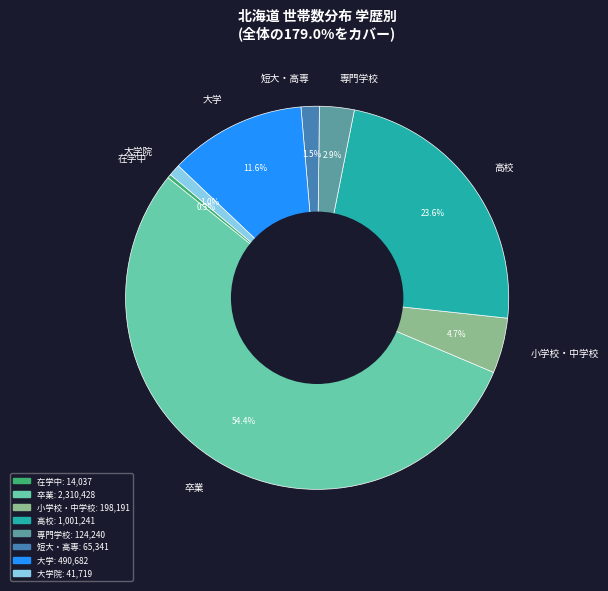

Which has a higher value, 大学院 or 短大・高専?

短大・高専